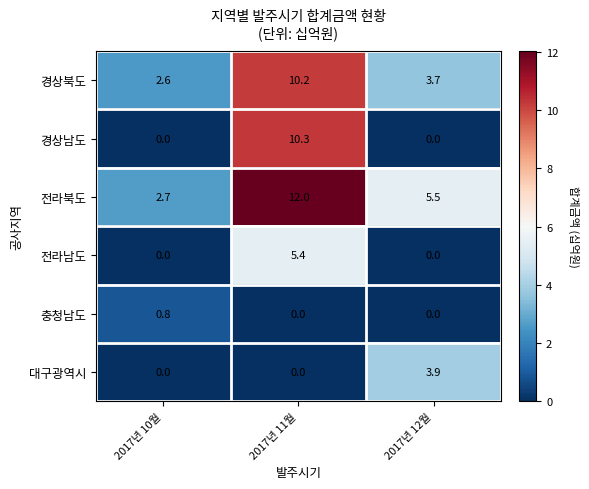

At which label is 전라북도 closest to 7?

2017년 12월